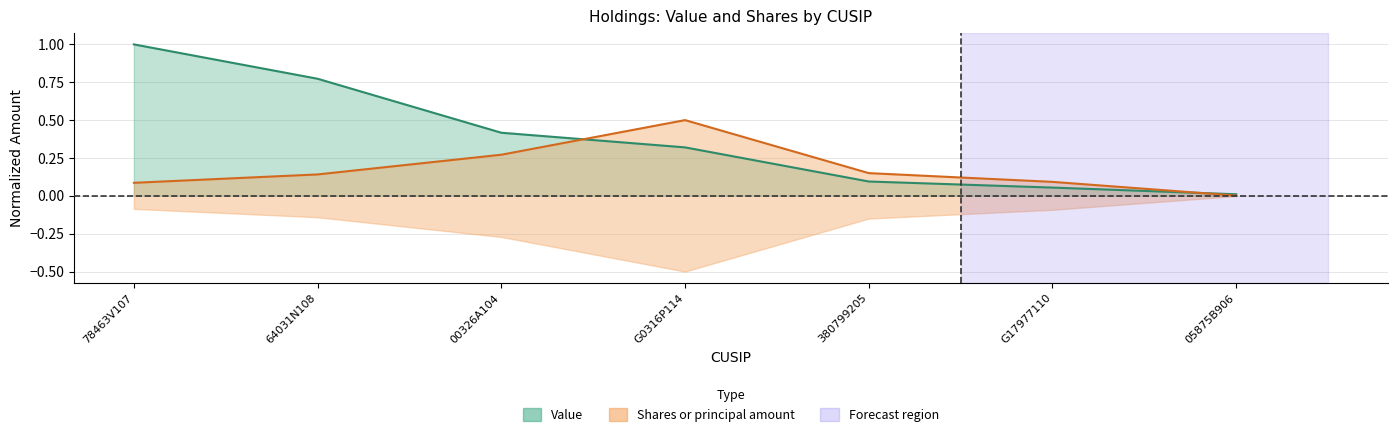

Rank the series by their average value, from lowest to highest.

Shares or principal amount, Value